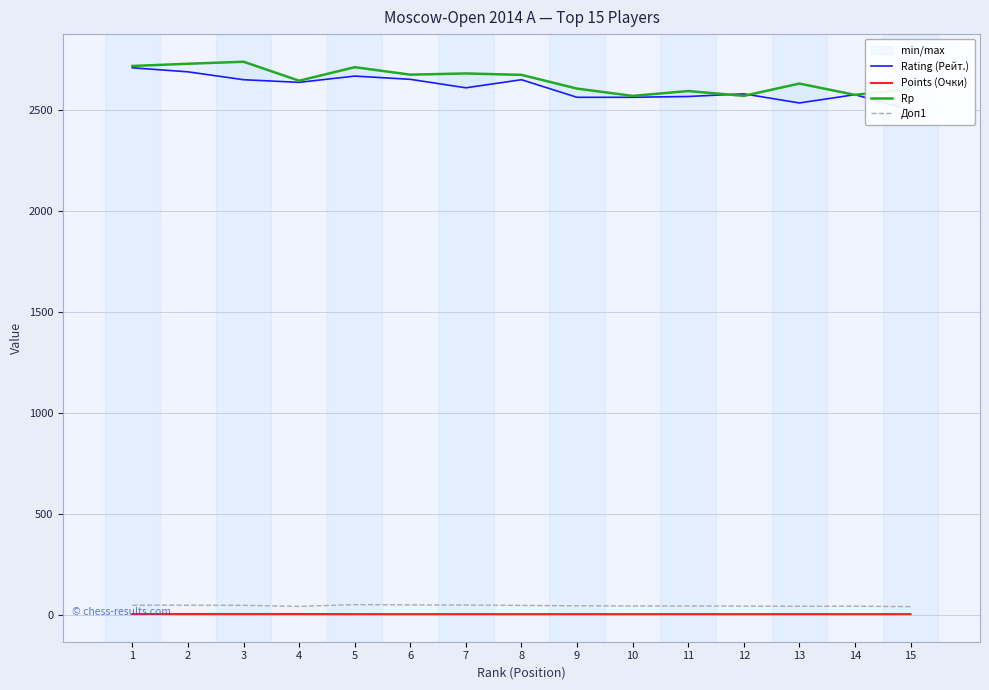

What is the value of the Rp point at the 12th from the left?

2571.0